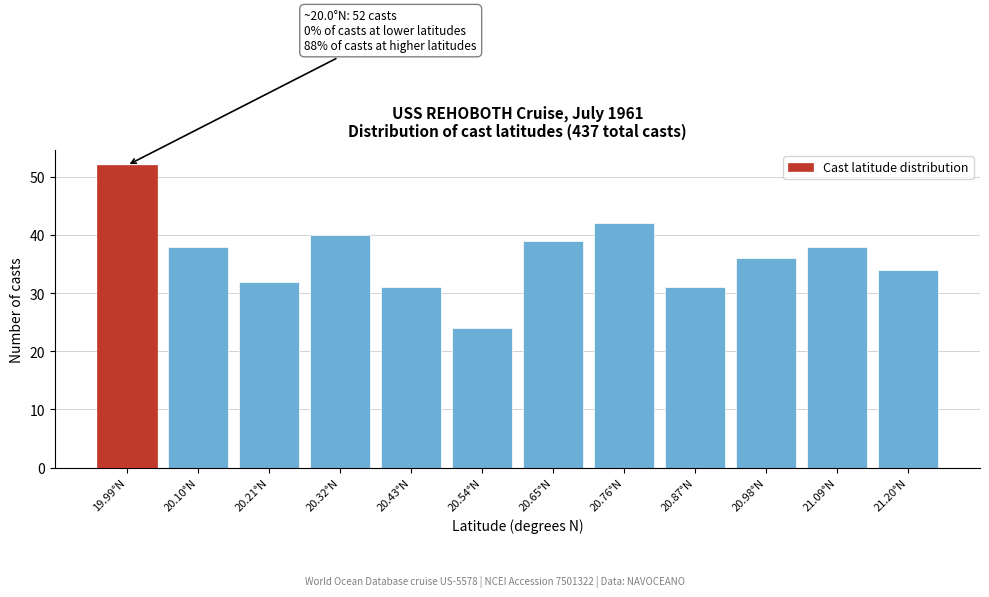

Reading left to right, list all the values displayed in this chart.

19.99°N=52	20.10°N=38	20.21°N=32	20.32°N=40	20.43°N=31	20.54°N=24	20.65°N=39	20.76°N=42	20.87°N=31	20.98°N=36	21.09°N=38	21.20°N=34